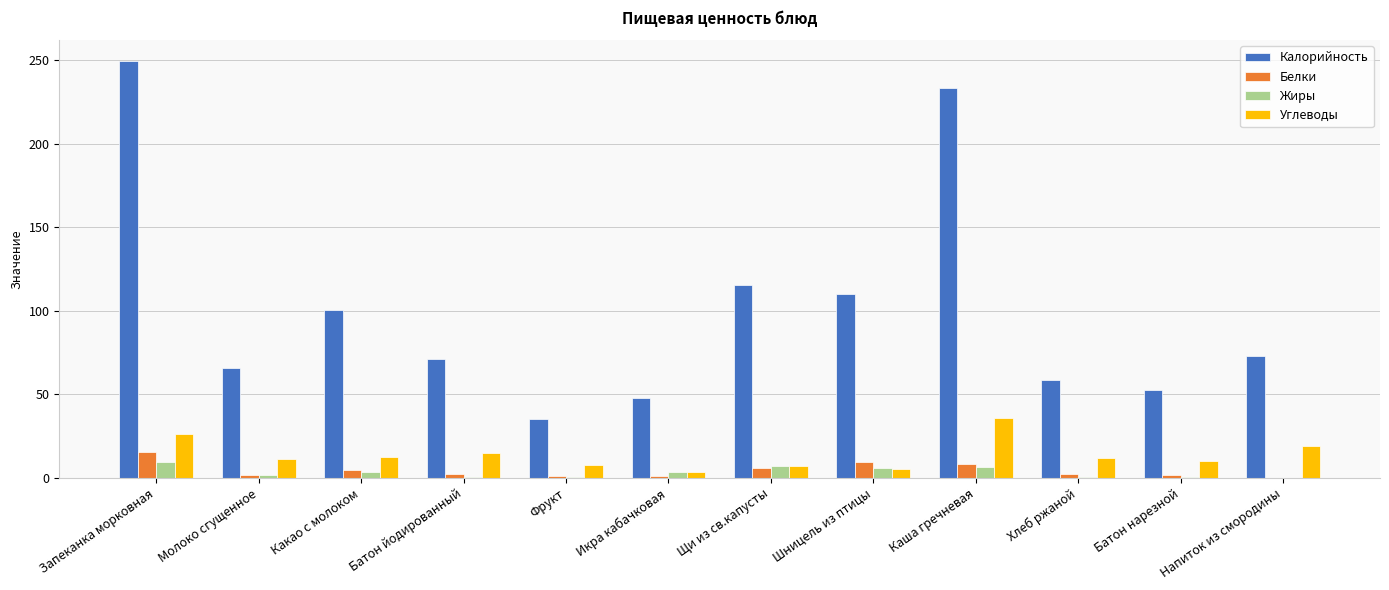

Count the number of data series in this chart.

4